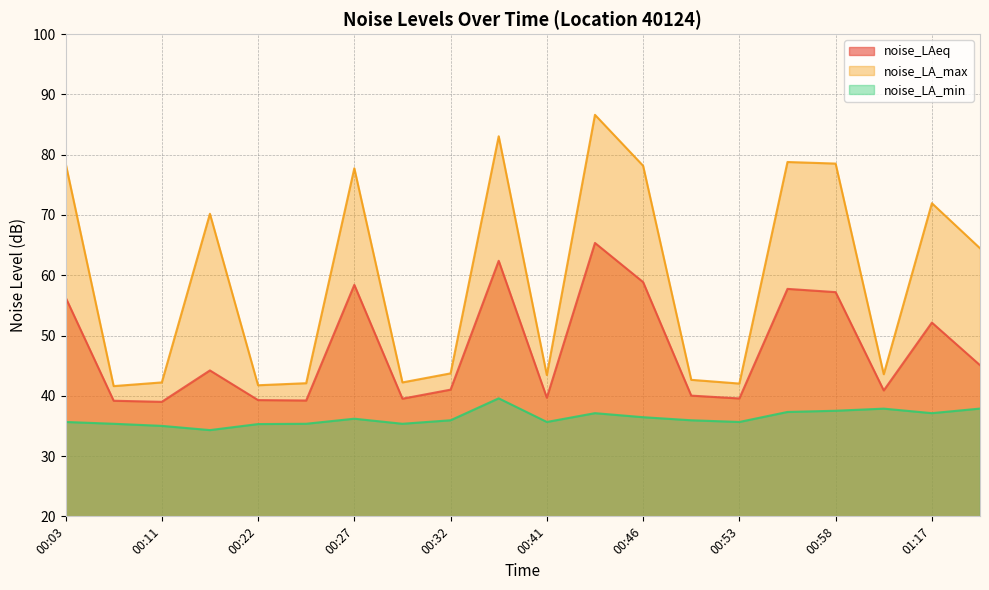

Which series has the largest total across all categories?

noise_LA_max